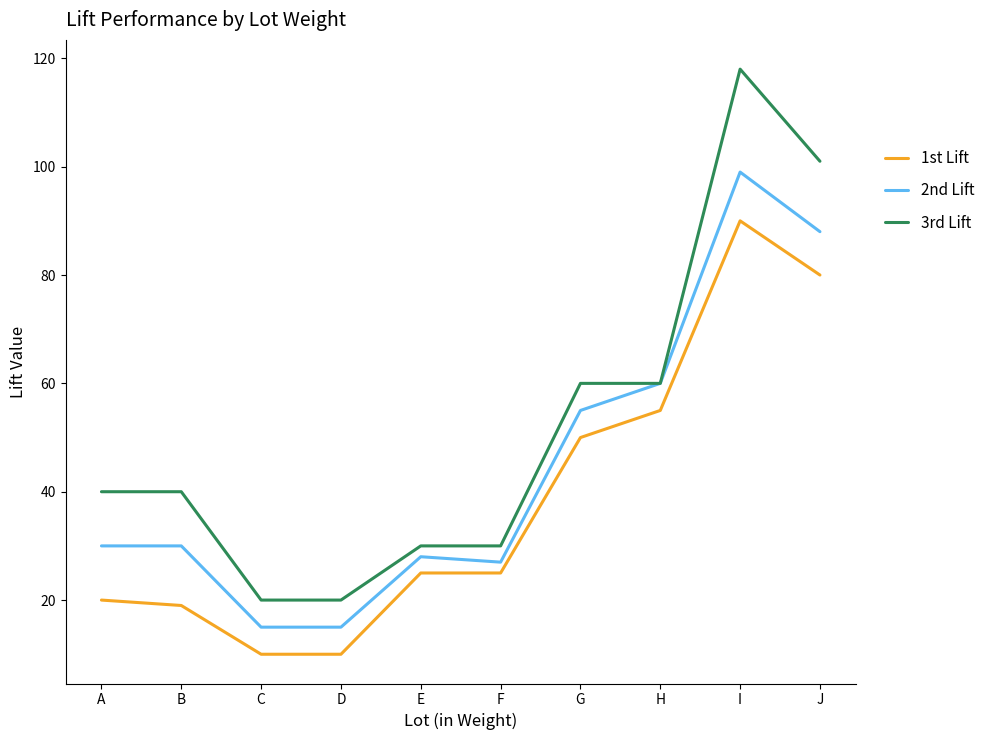

True or false: 2nd Lift has a value of 19 at G.

False